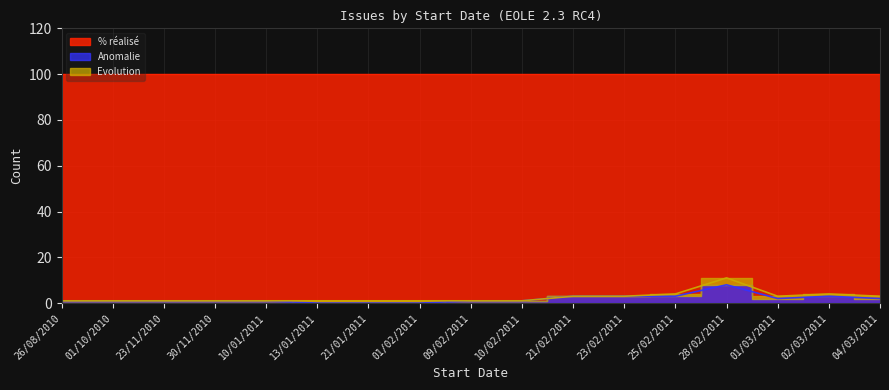

Read the pct_realise value at 01/03/2011.

100